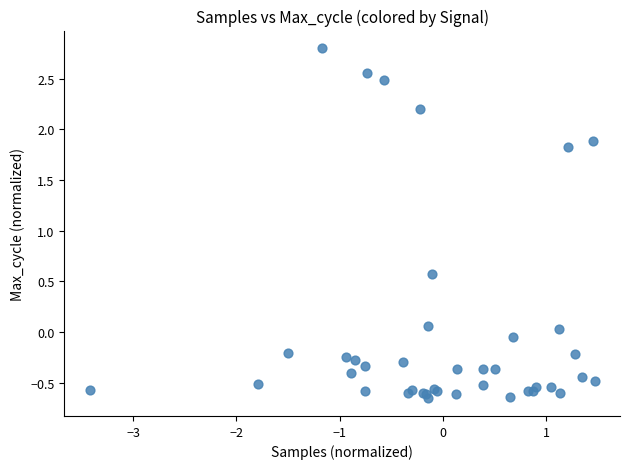

What Y value in the scatter plot is closest to 1?

0.6